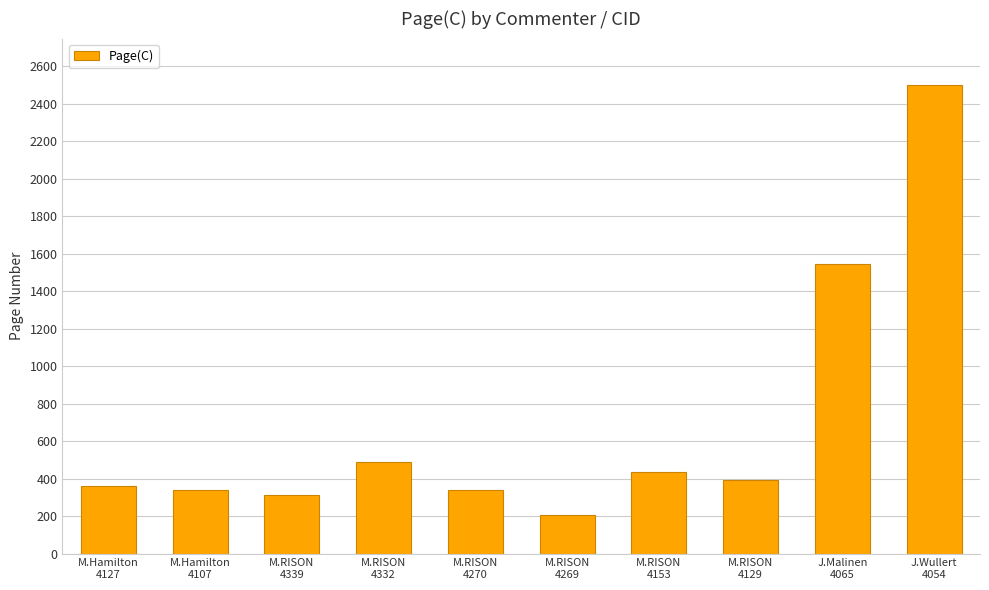

How many bars are there in total?

10